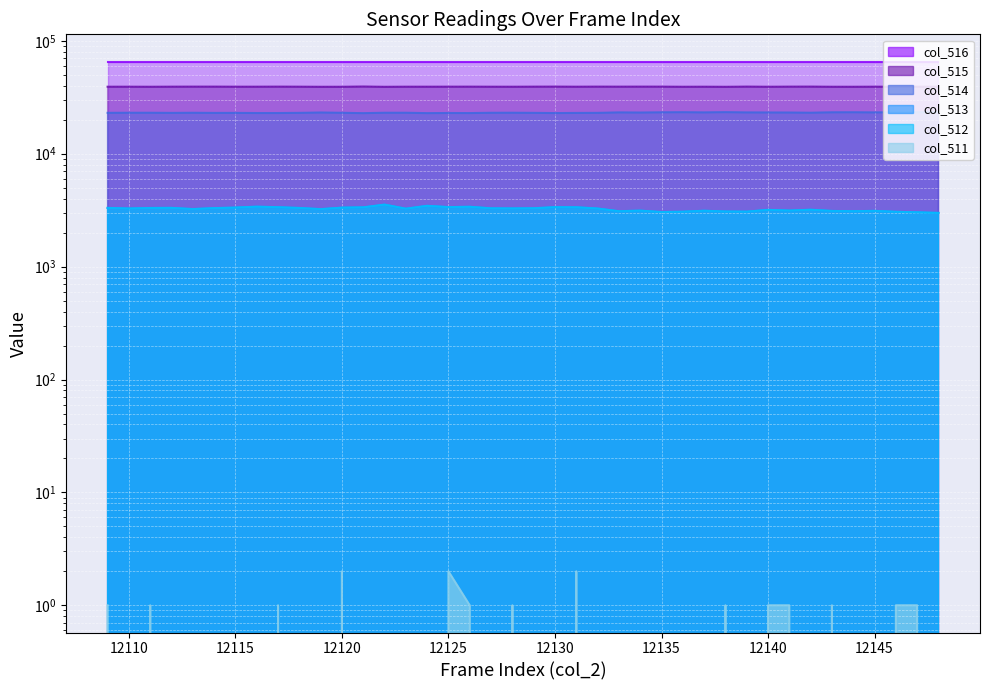

How many interior local valleys does the col_513 series have?

11